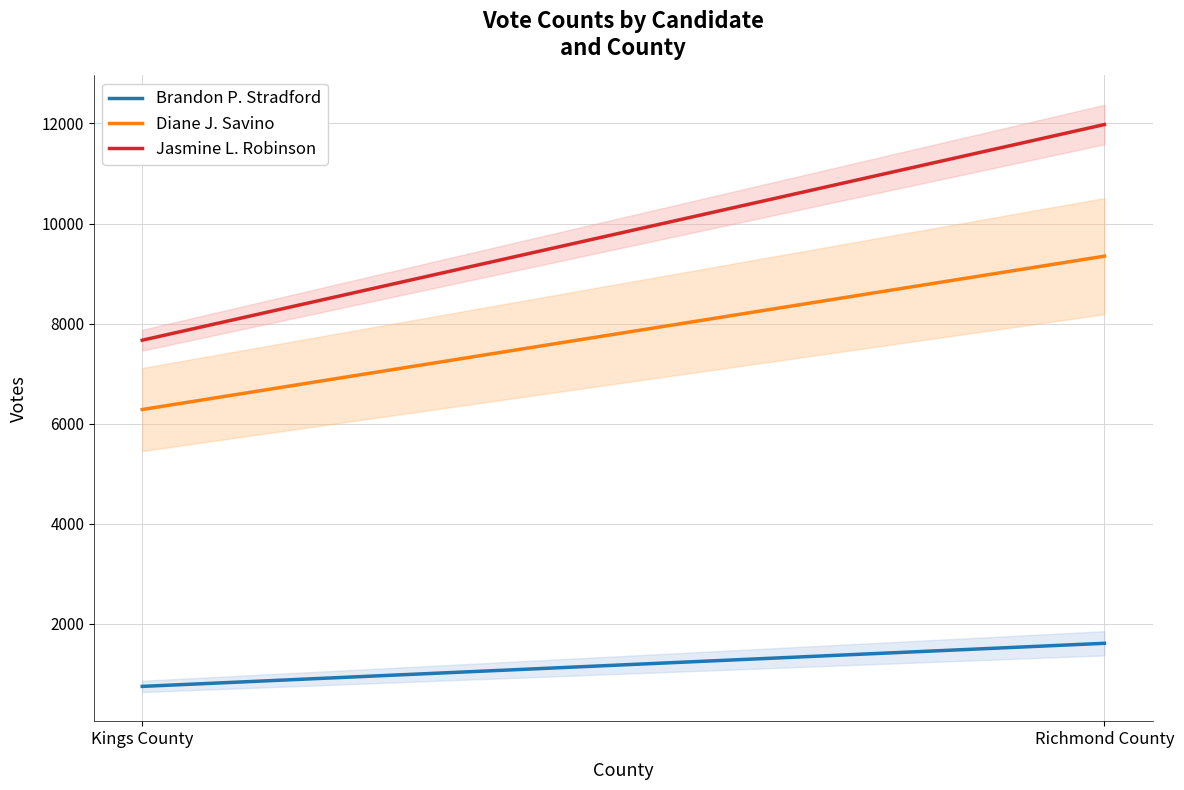

True or false: Brandon P. Stradford and Jasmine L. Robinson intersect in this chart.

False